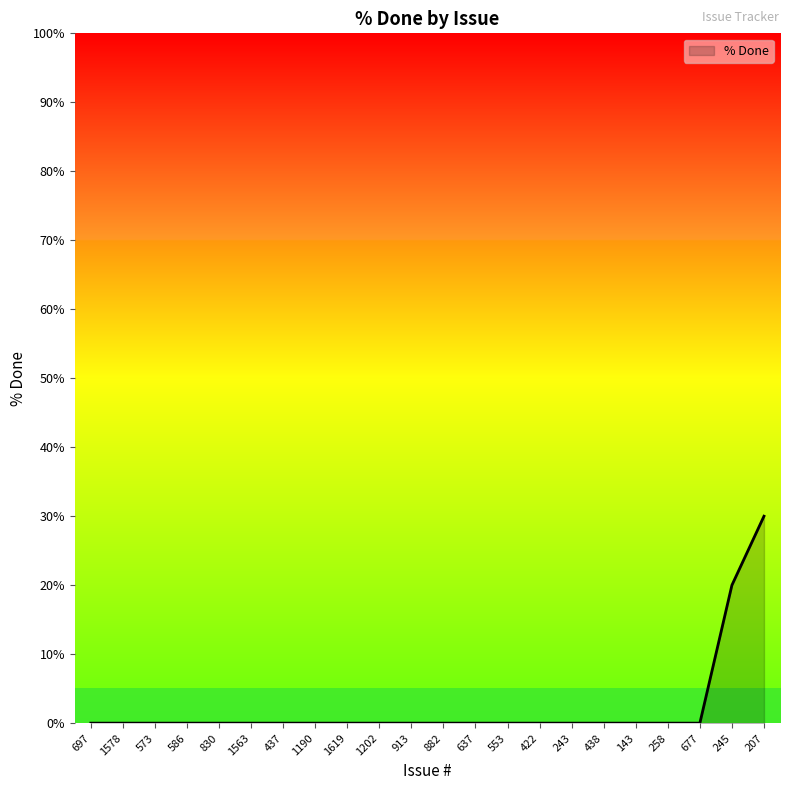

Count the number of data series in this chart.

1